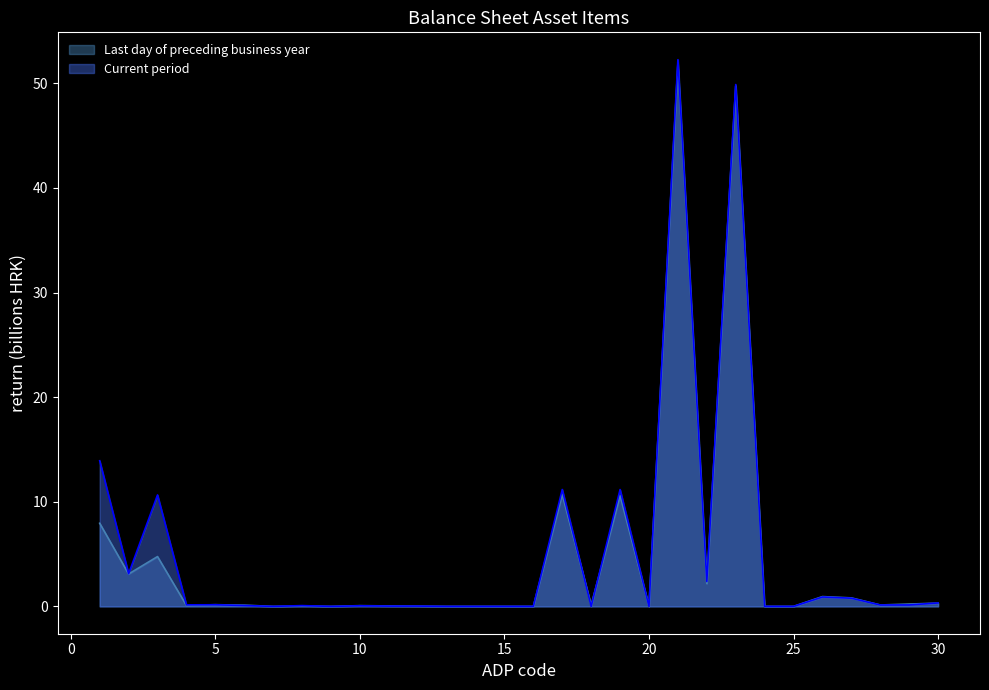

Reading right to left, extract all data points from this chart.

Last day of preceding business year: 0.3	0.2	0.1	0.8	0.9	0.0	0.0	49.7	2.2	51.9	0.0	10.6	0.1	10.7	0.0	0.0	0.0	0.0	0.0	0.0	0.1	0.0	0.0	0.0	0.1	0.2	0.1	4.8	3.1	7.9
Current period: 0.3	0.1	0.1	0.8	0.9	0.0	0.0	49.9	2.4	52.3	0.0	11.2	0.0	11.2	0.0	0.0	0.0	0.0	0.0	0.0	0.1	0.0	0.1	0.0	0.1	0.2	0.1	10.7	3.1	13.9